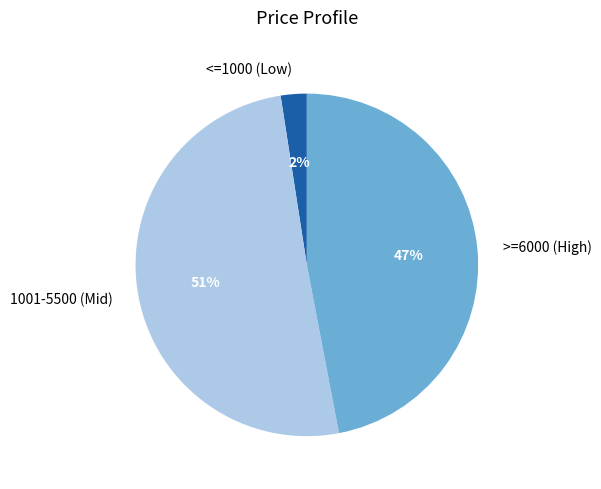

To the nearest percent, what is the combined percentage of >=6000 (High) and <=1000 (Low)?

49%